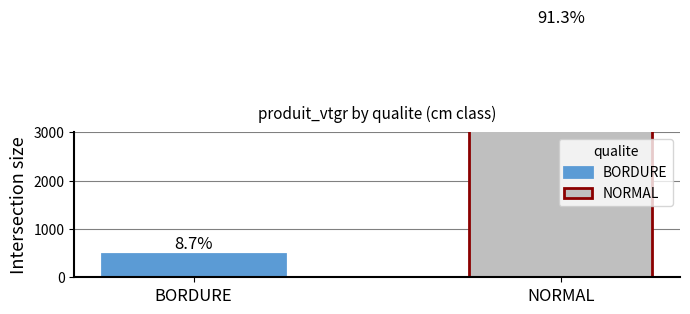

Are the bars horizontal?

No